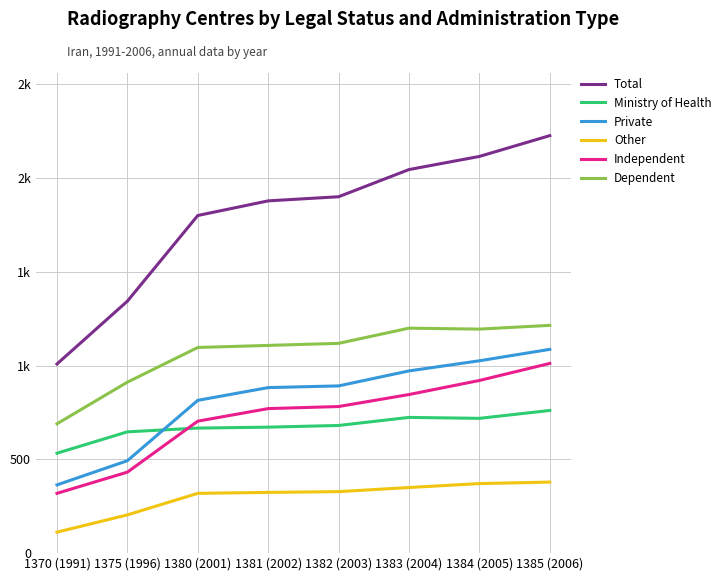

The value of Total at 1385 (2006) is 2227. True or false?

True